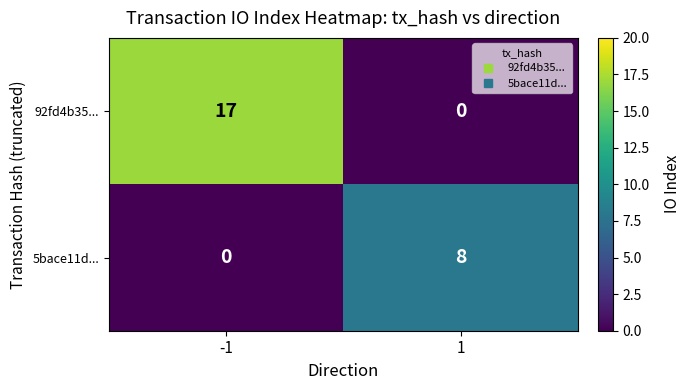

Is it true that 5bace11d... equals -3 at -1?

False